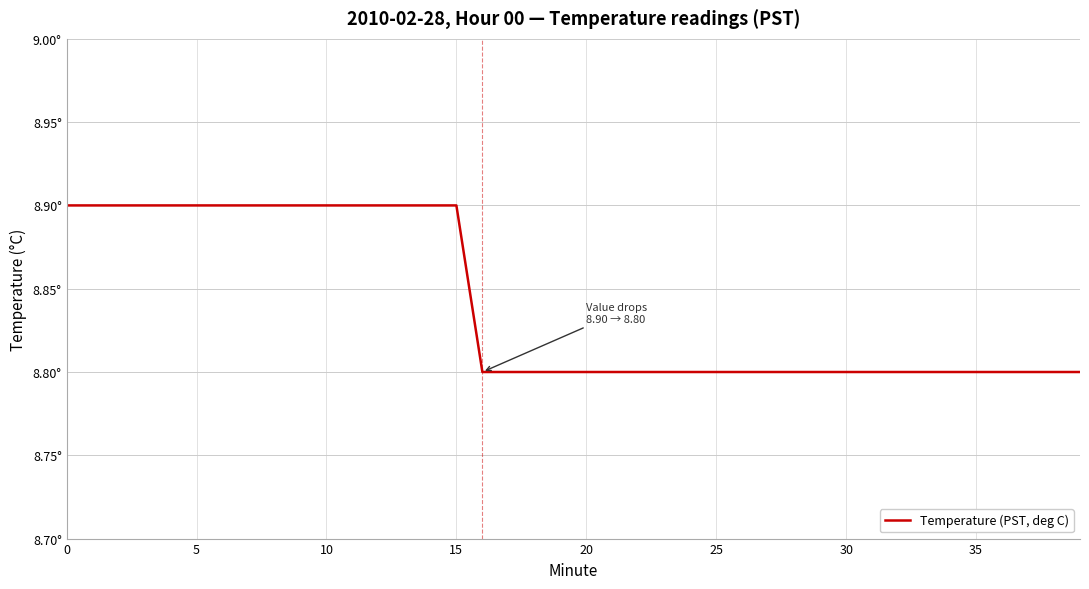

Which label corresponds to the smallest value in the chart?

16